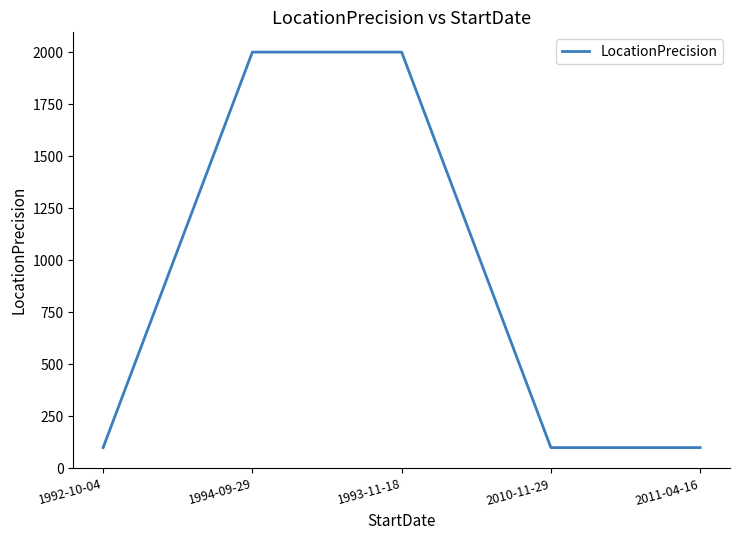

Approximately how many times larger is the value at 1993-11-18 compared to 1994-09-29?

1.0